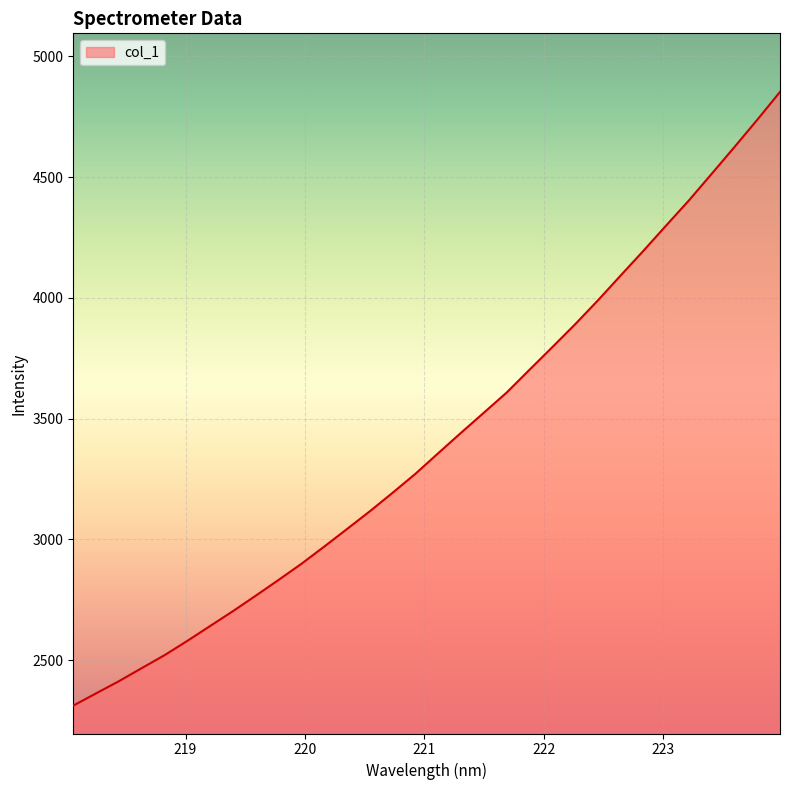

Count the number of data series in this chart.

1